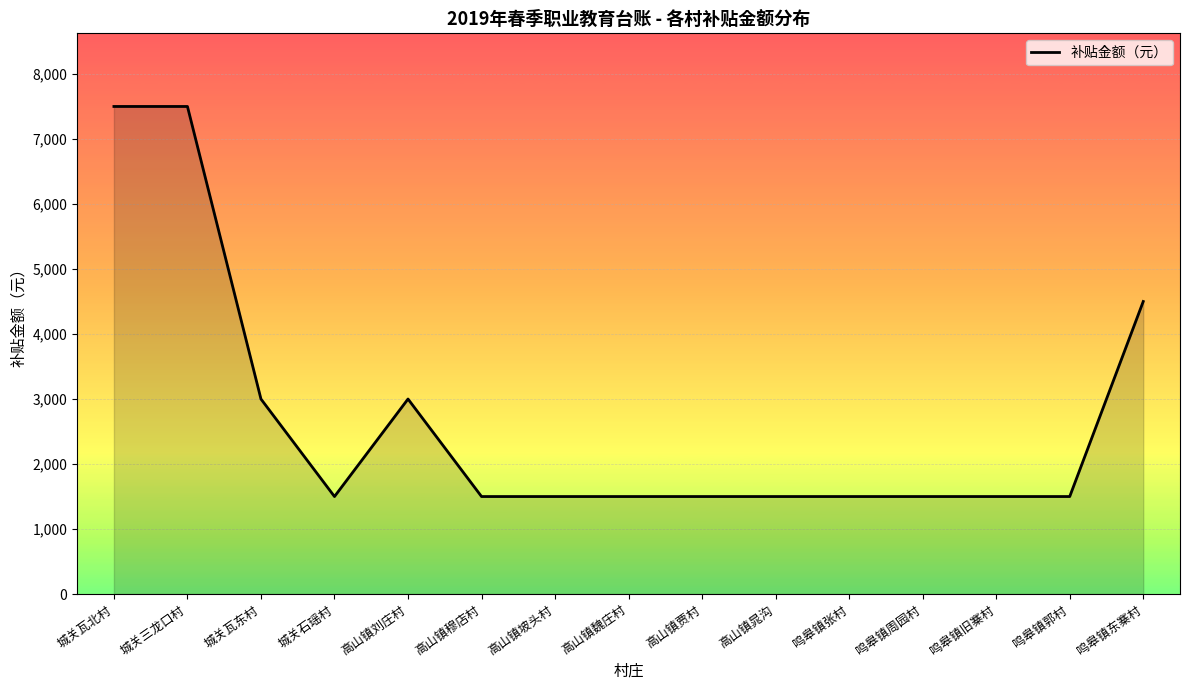

How many series are shown in this chart?

1